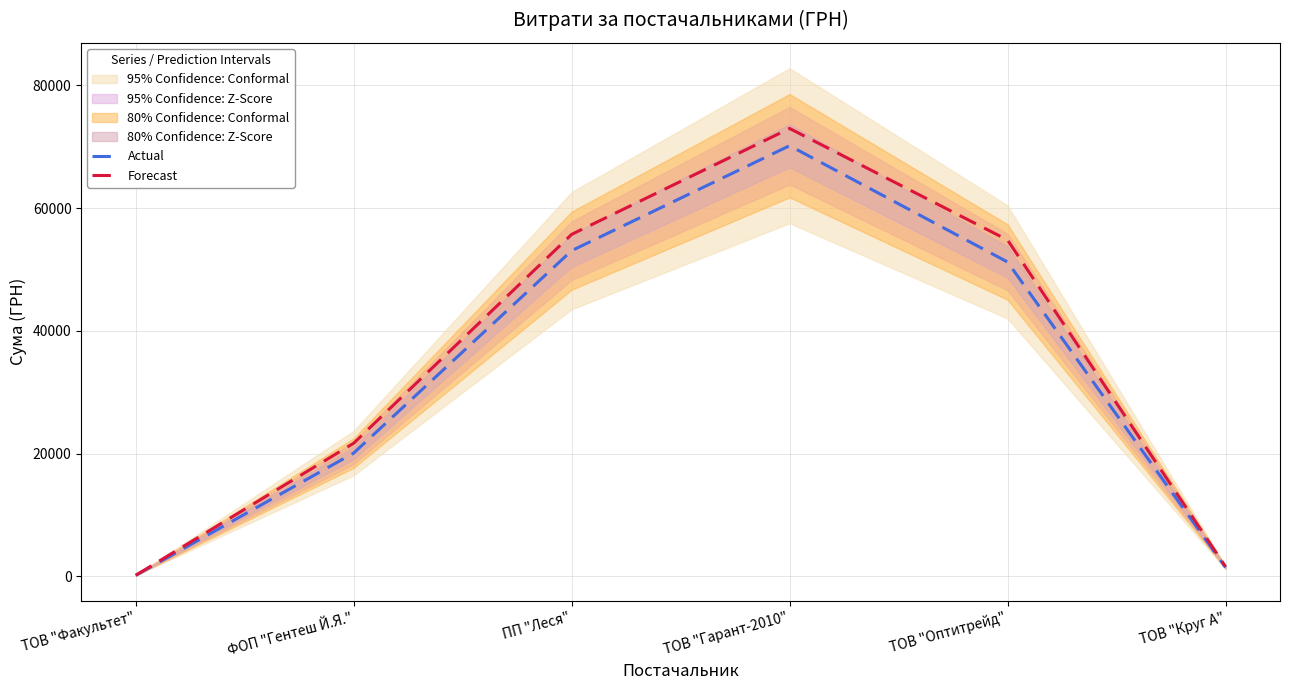

What is the highest value of the Actual series?

70149.7